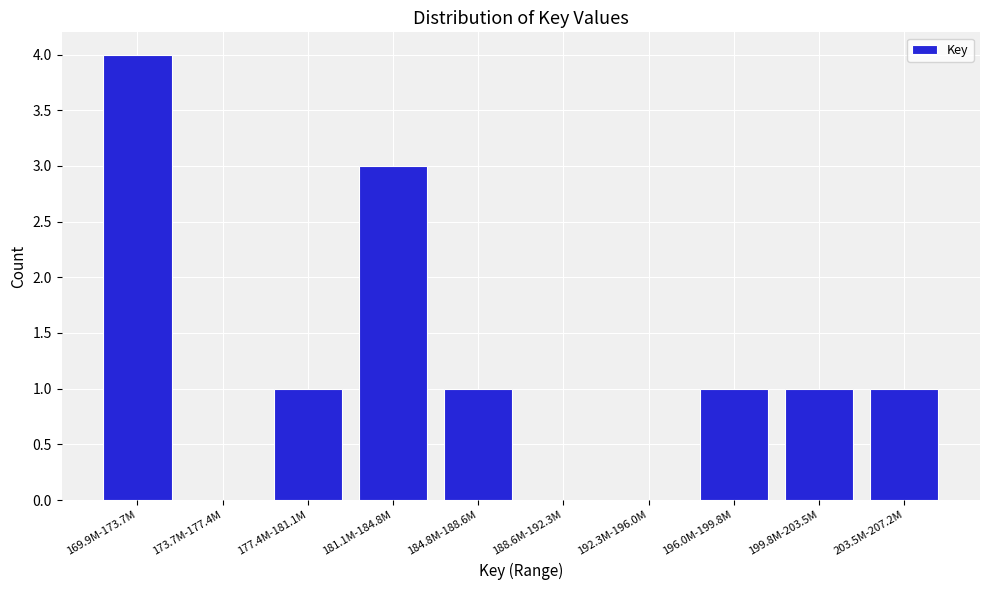

Reading right to left, what are all the values shown in this chart?

203.5M-207.2M=1	199.8M-203.5M=1	196.0M-199.8M=1	192.3M-196.0M=0	188.6M-192.3M=0	184.8M-188.6M=1	181.1M-184.8M=3	177.4M-181.1M=1	173.7M-177.4M=0	169.9M-173.7M=4